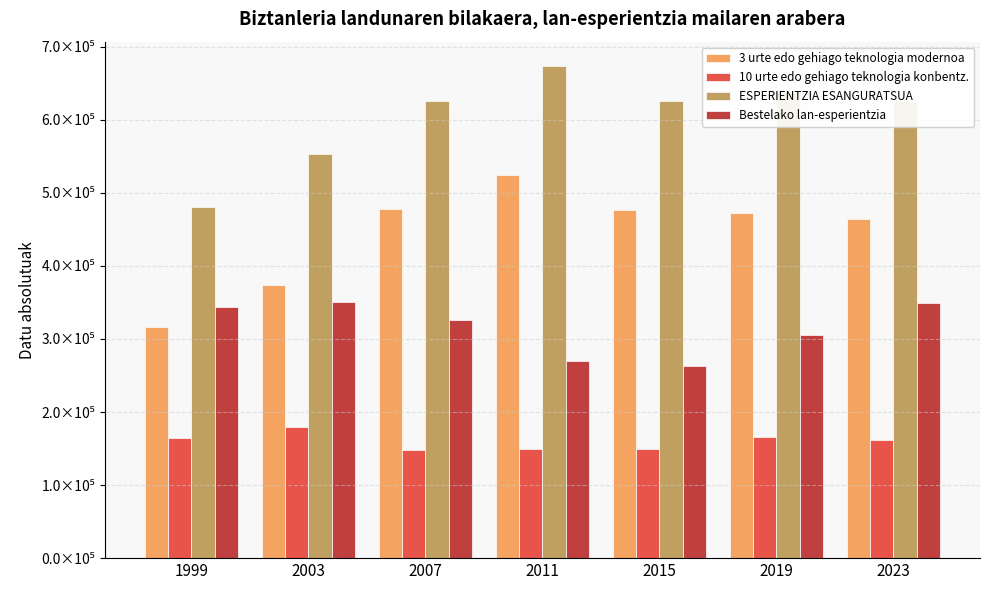

The value of 3 urte edo gehiago teknologia modernoa at 1999 is 315894.2. True or false?

True